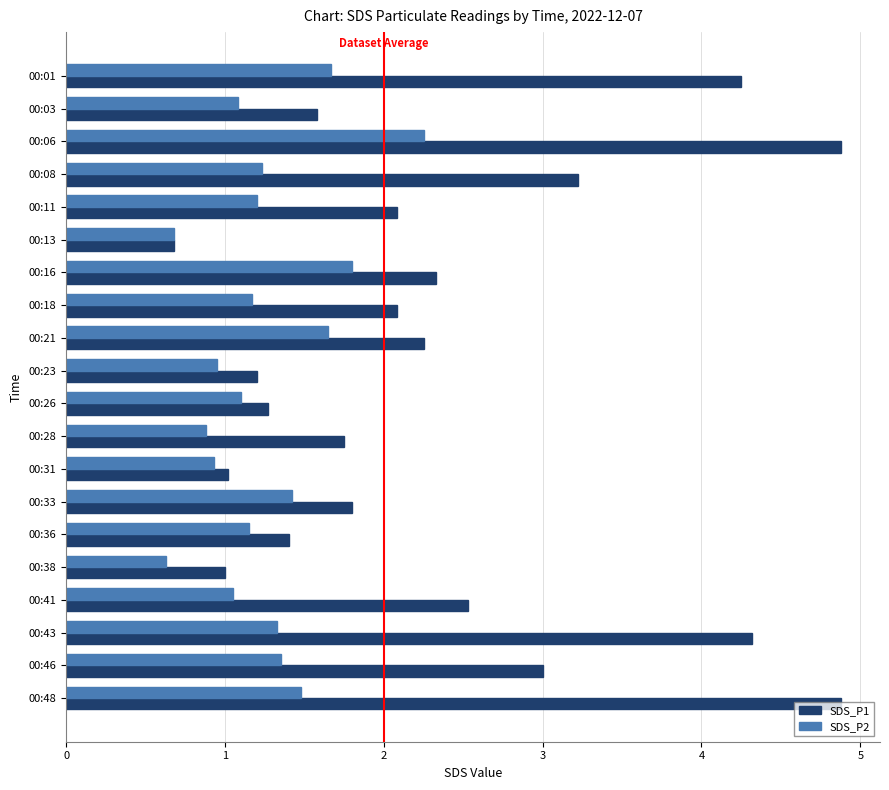

List the series in order of their peak value, highest first.

SDS_P1, SDS_P2